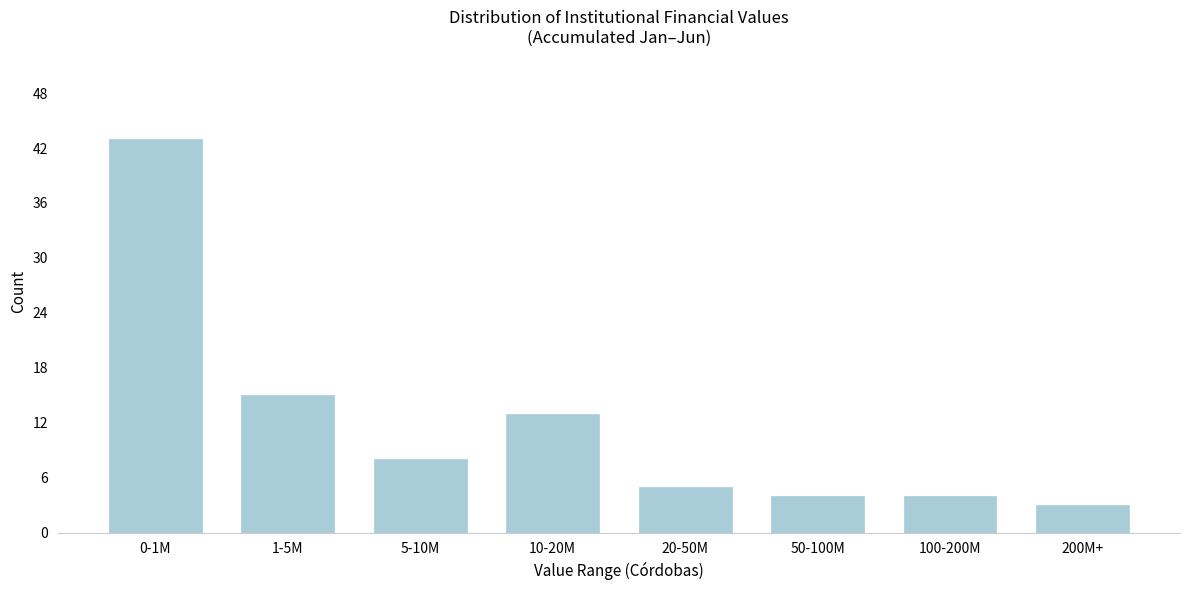

Reading right to left, extract all data points from this chart.

3	4	4	5	13	8	15	43